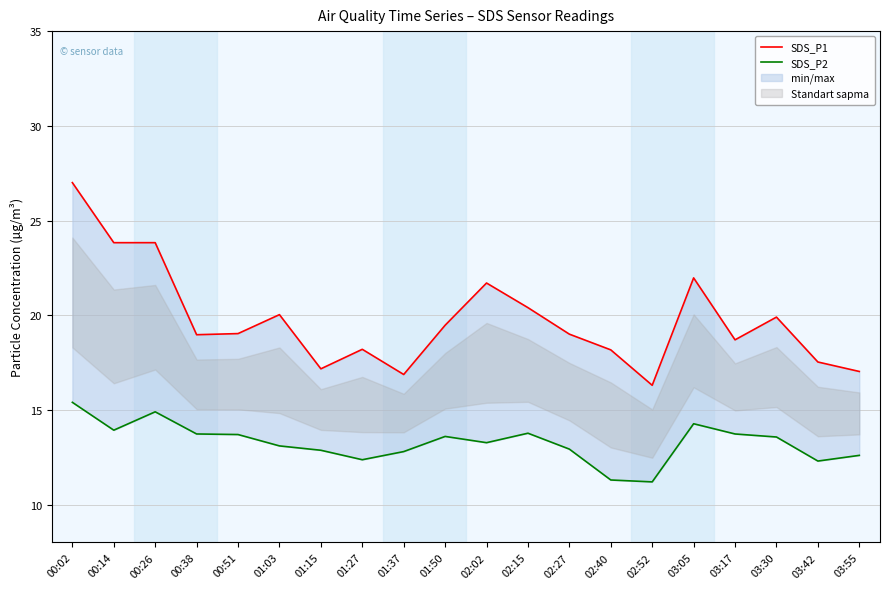

Where does the SDS_P1 series first go above 19?

00:02